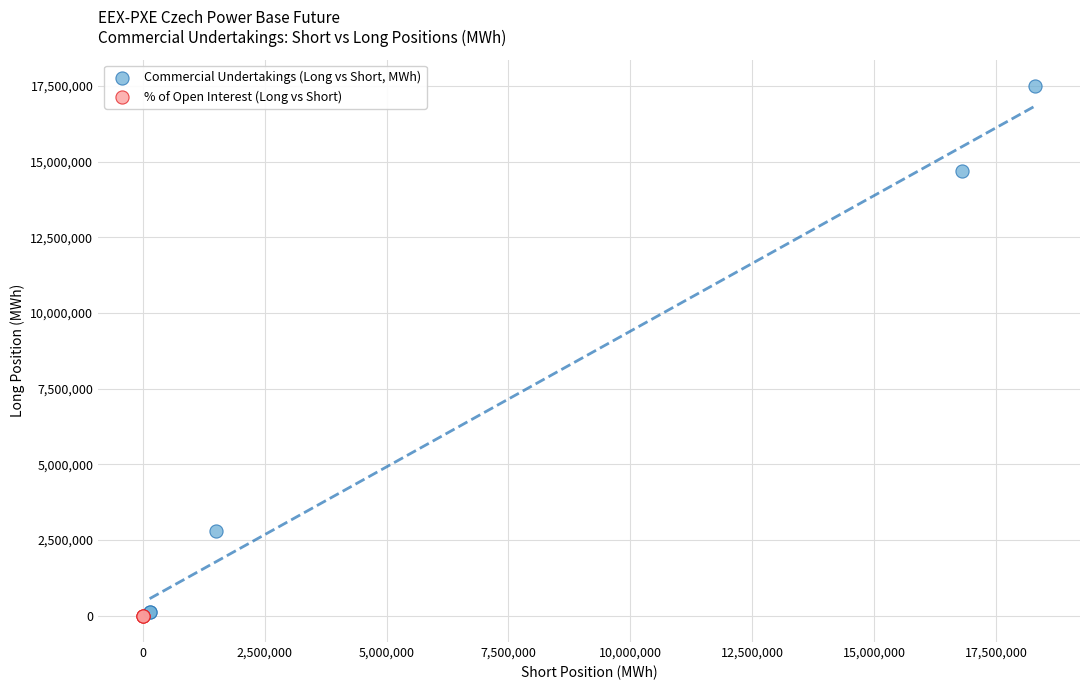

Which series has the widest spread of Y values?

Commercial Undertakings (Long vs Short, MWh)